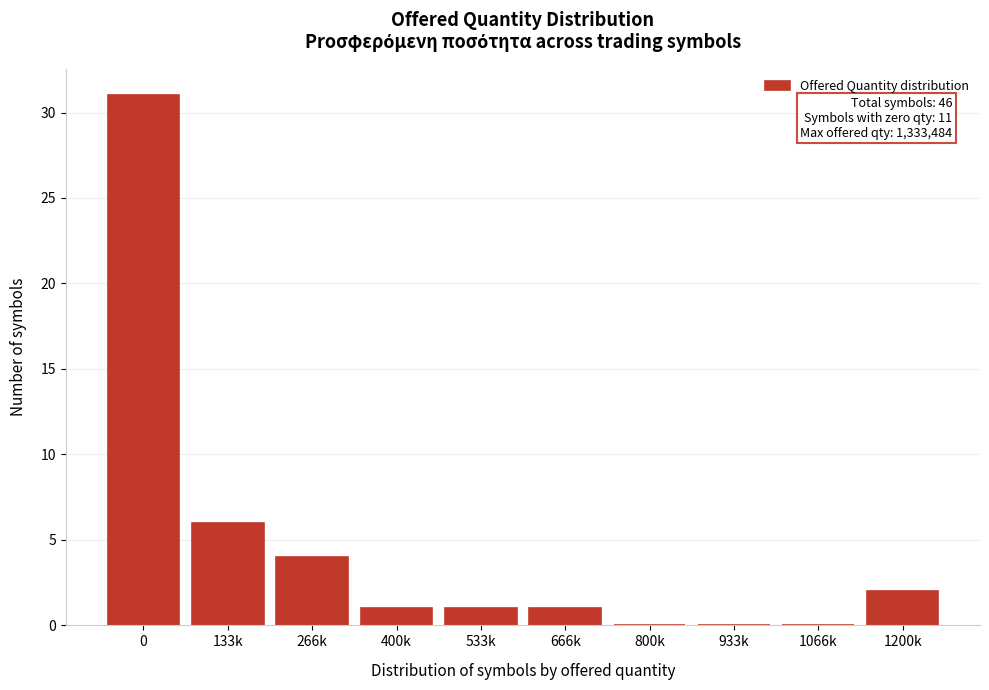

Reading left to right, what are all the values shown in this chart?

0=31	133k=6	266k=4	400k=1	533k=1	666k=1	800k=0	933k=0	1066k=0	1200k=2